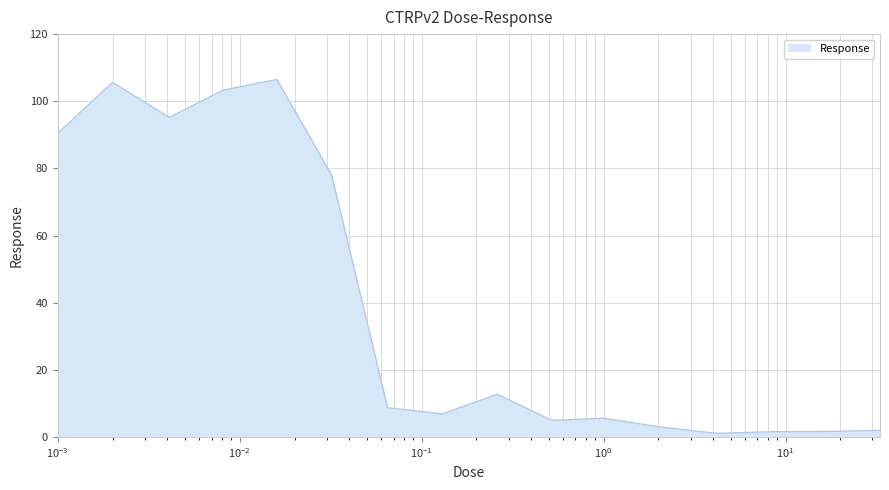

What is the difference between the maximum and minimum values?

105.4